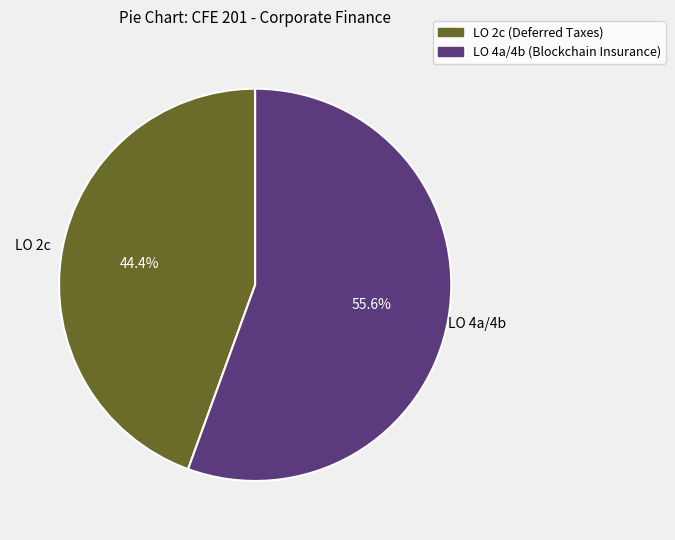

Is there any slice that represents more than half of the pie?

Yes